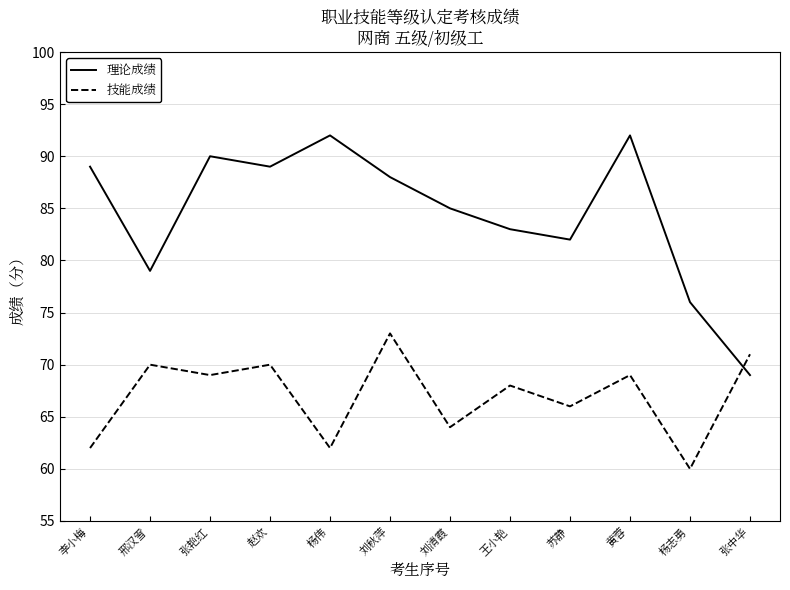

Rank the series by their average value, from highest to lowest.

理论成绩, 技能成绩